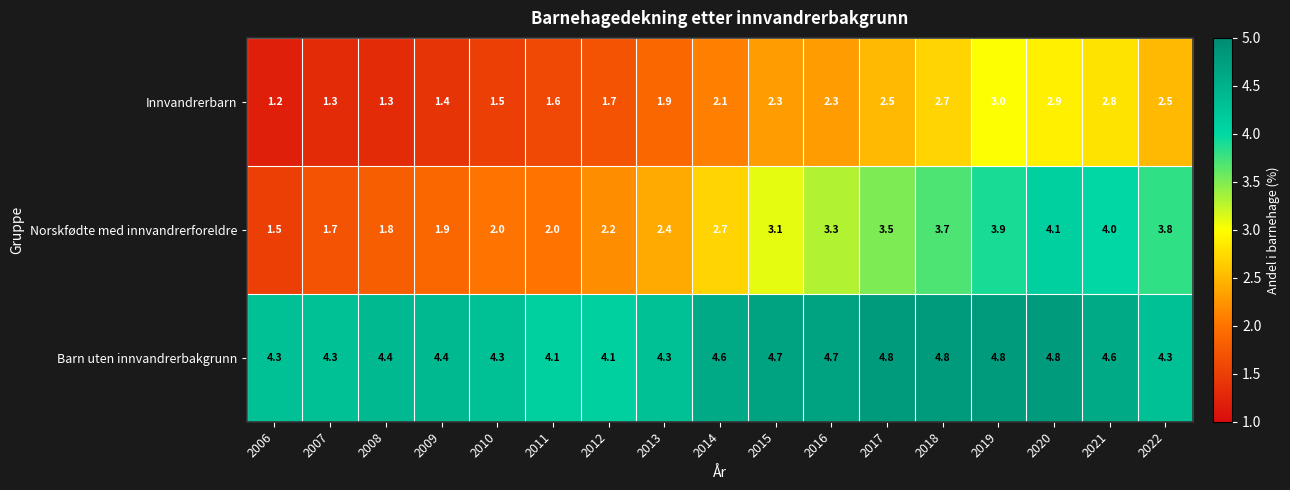

What is the difference between the maximum and second lowest values in the Barn uten innvandrerbakgrunn series?

0.7